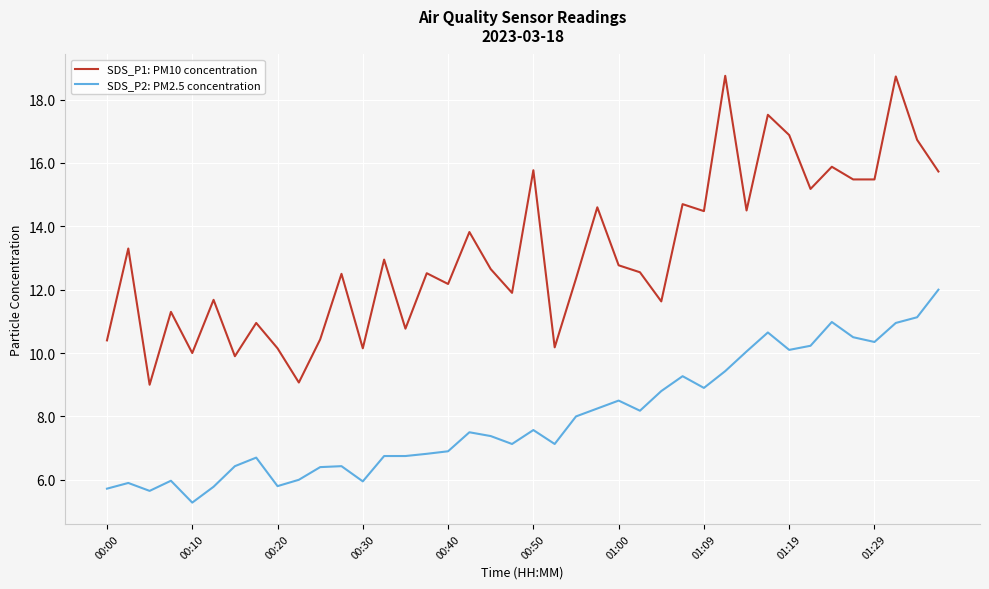

What is the maximum value for SDS_P2: PM2.5 concentration?

12.0